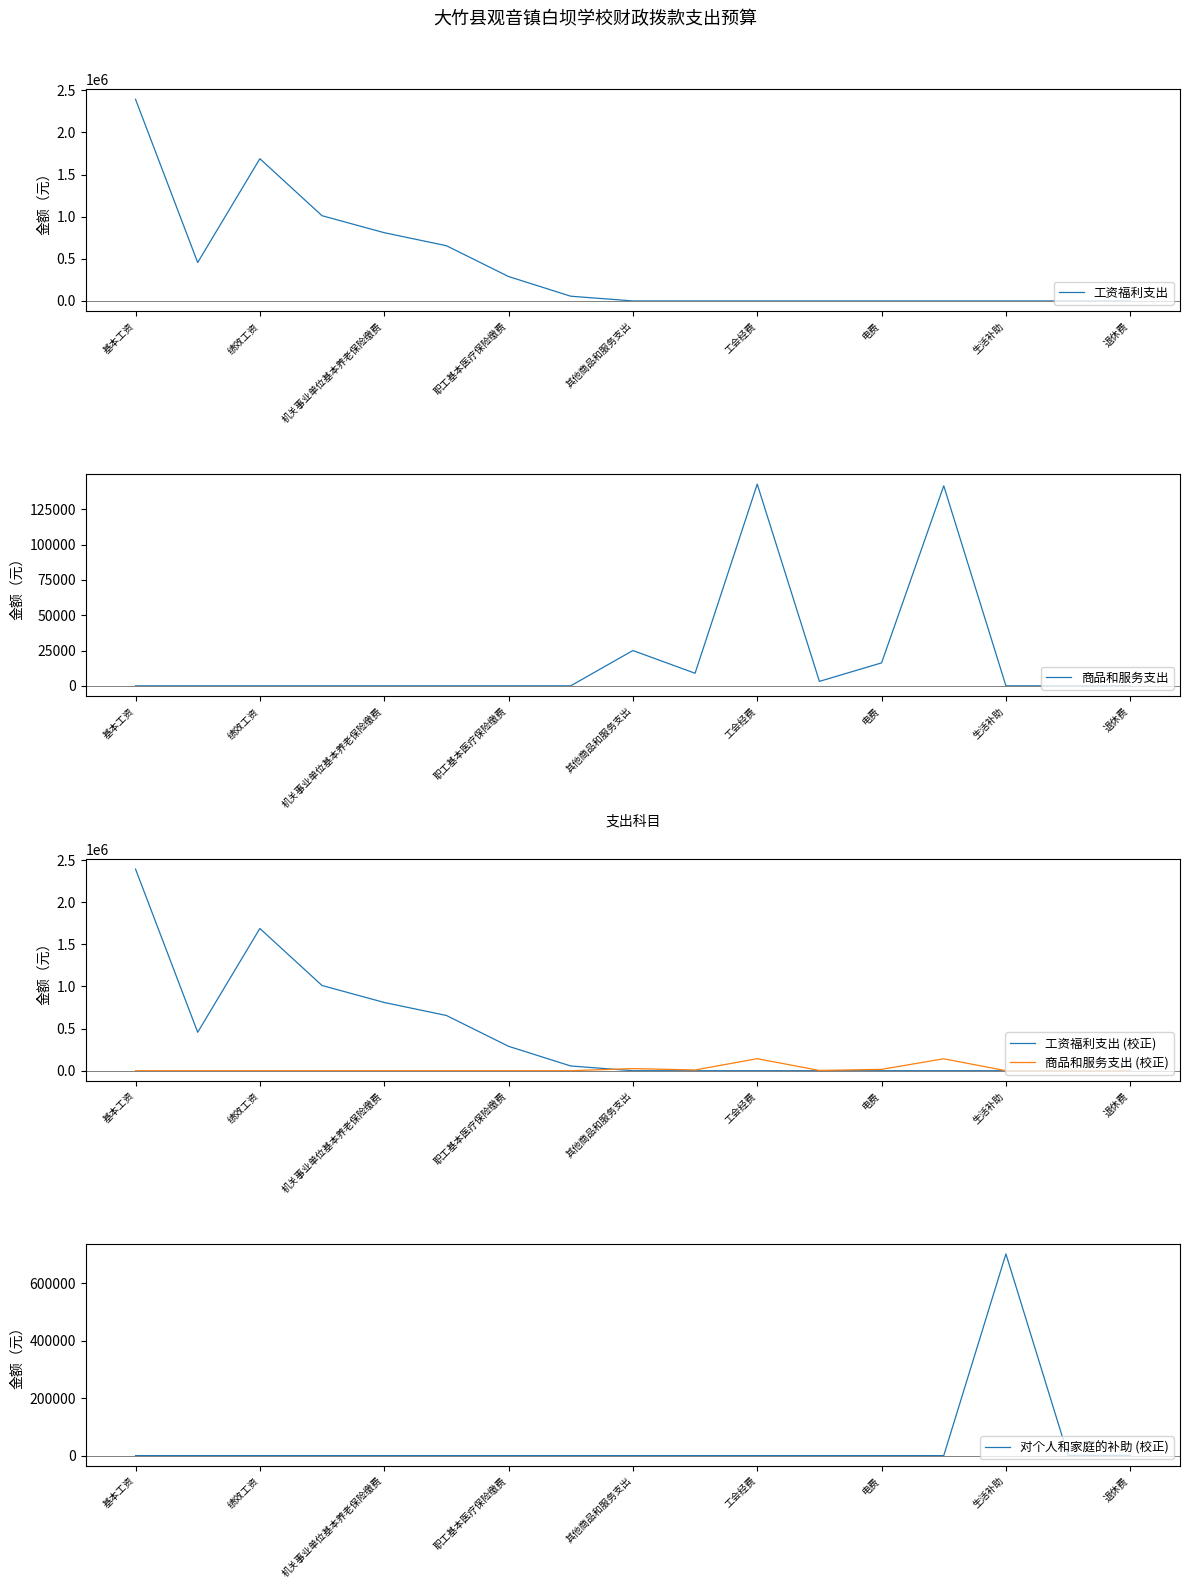

Which series has the largest total across all categories?

工资福利支出